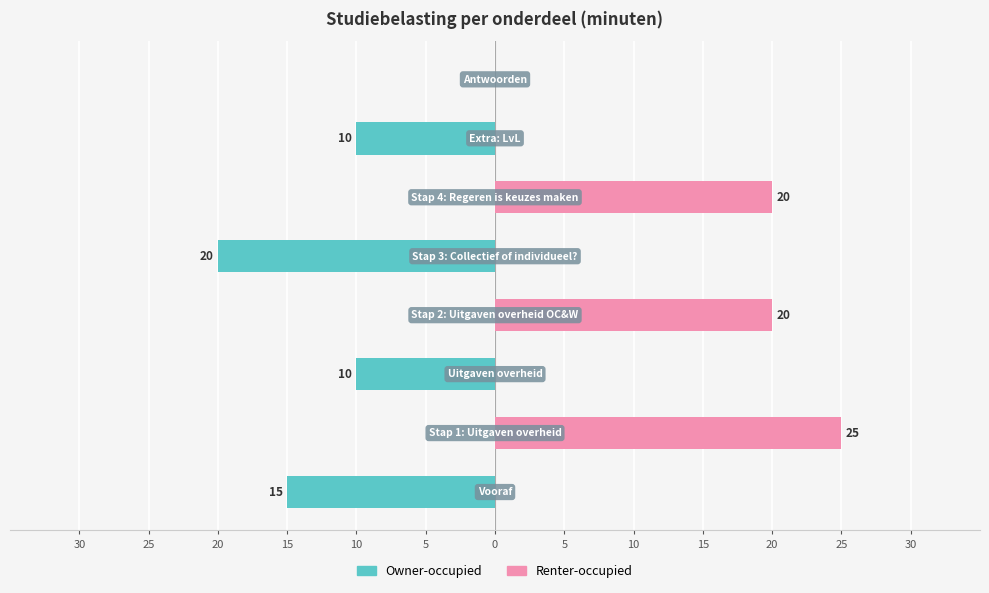

Rank the series by their maximum value, from highest to lowest.

Renter-occupied, Owner-occupied